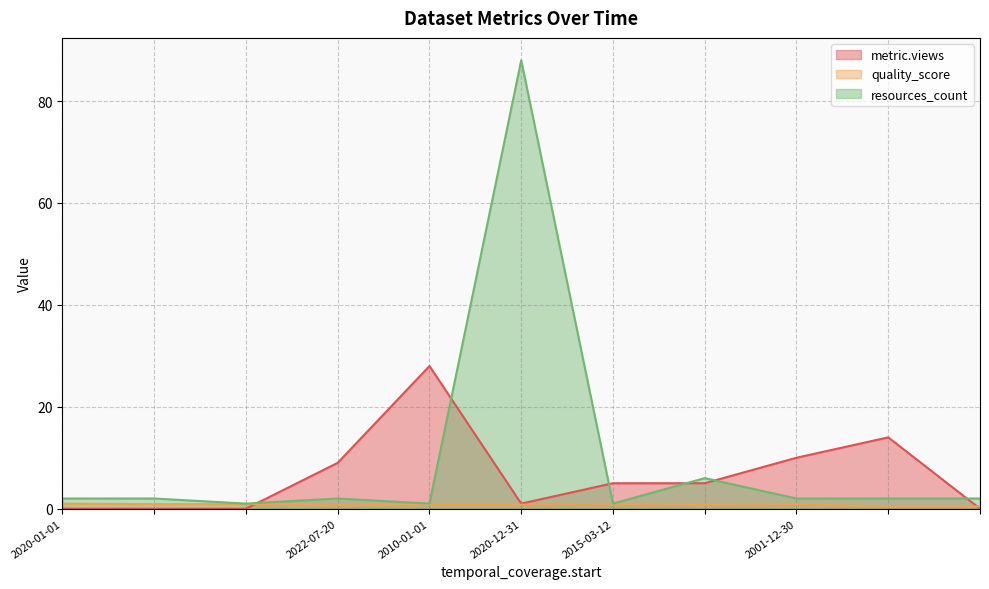

Which category has the highest value in the resources_count series?

2020-12-31